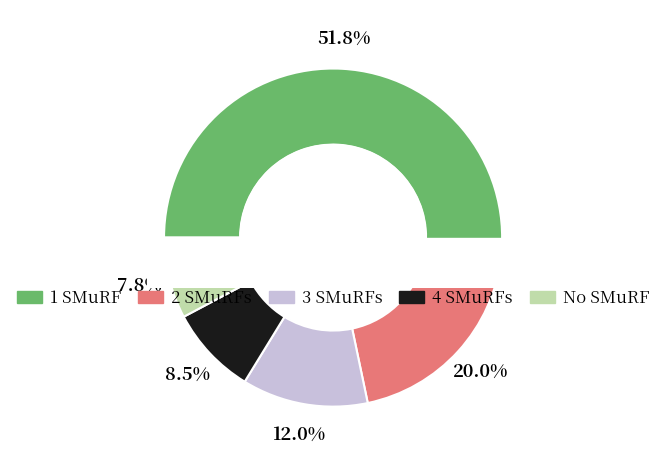

Is it true that pct85 is 1% of the pie?

False